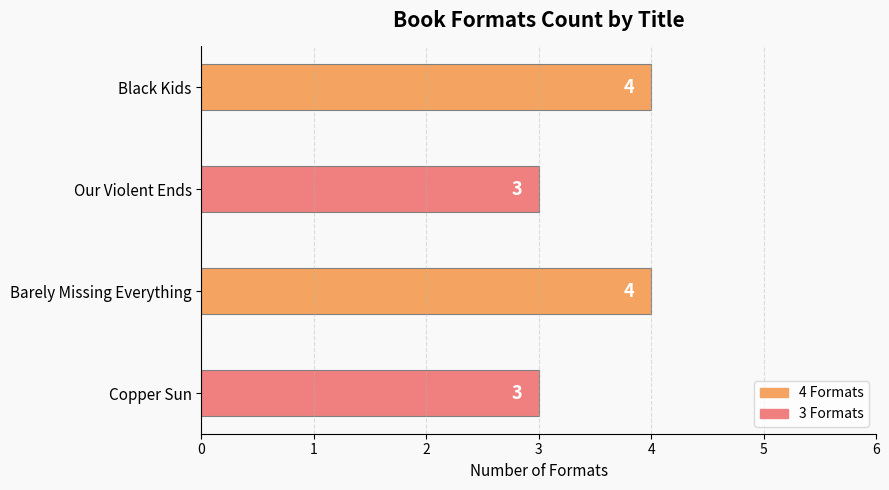

Are the bars grouped side by side (vs. stacked)?

No